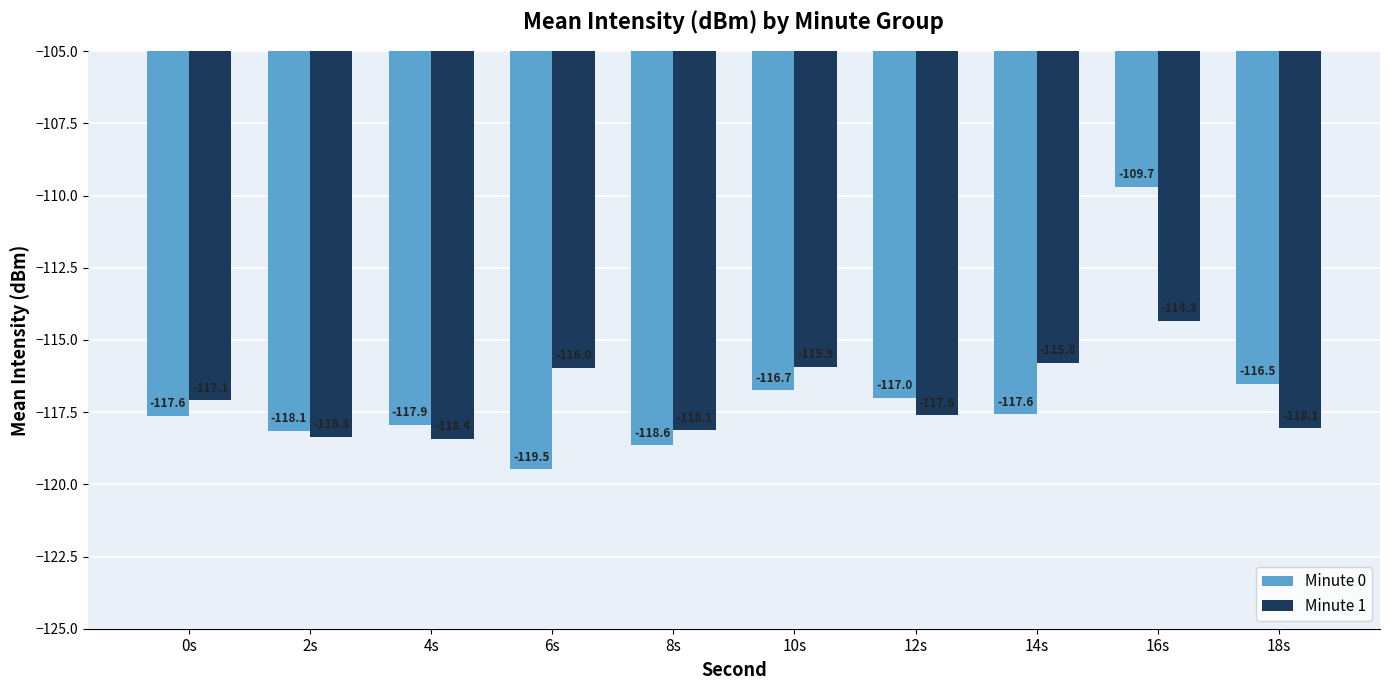

List the series in order of their overall mean, lowest first.

Minute 1, Minute 0